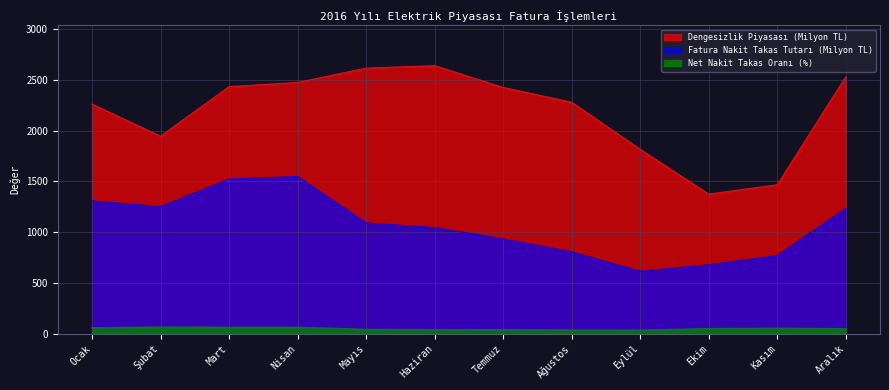

What is the label of the 10th point from the left?

Ekim